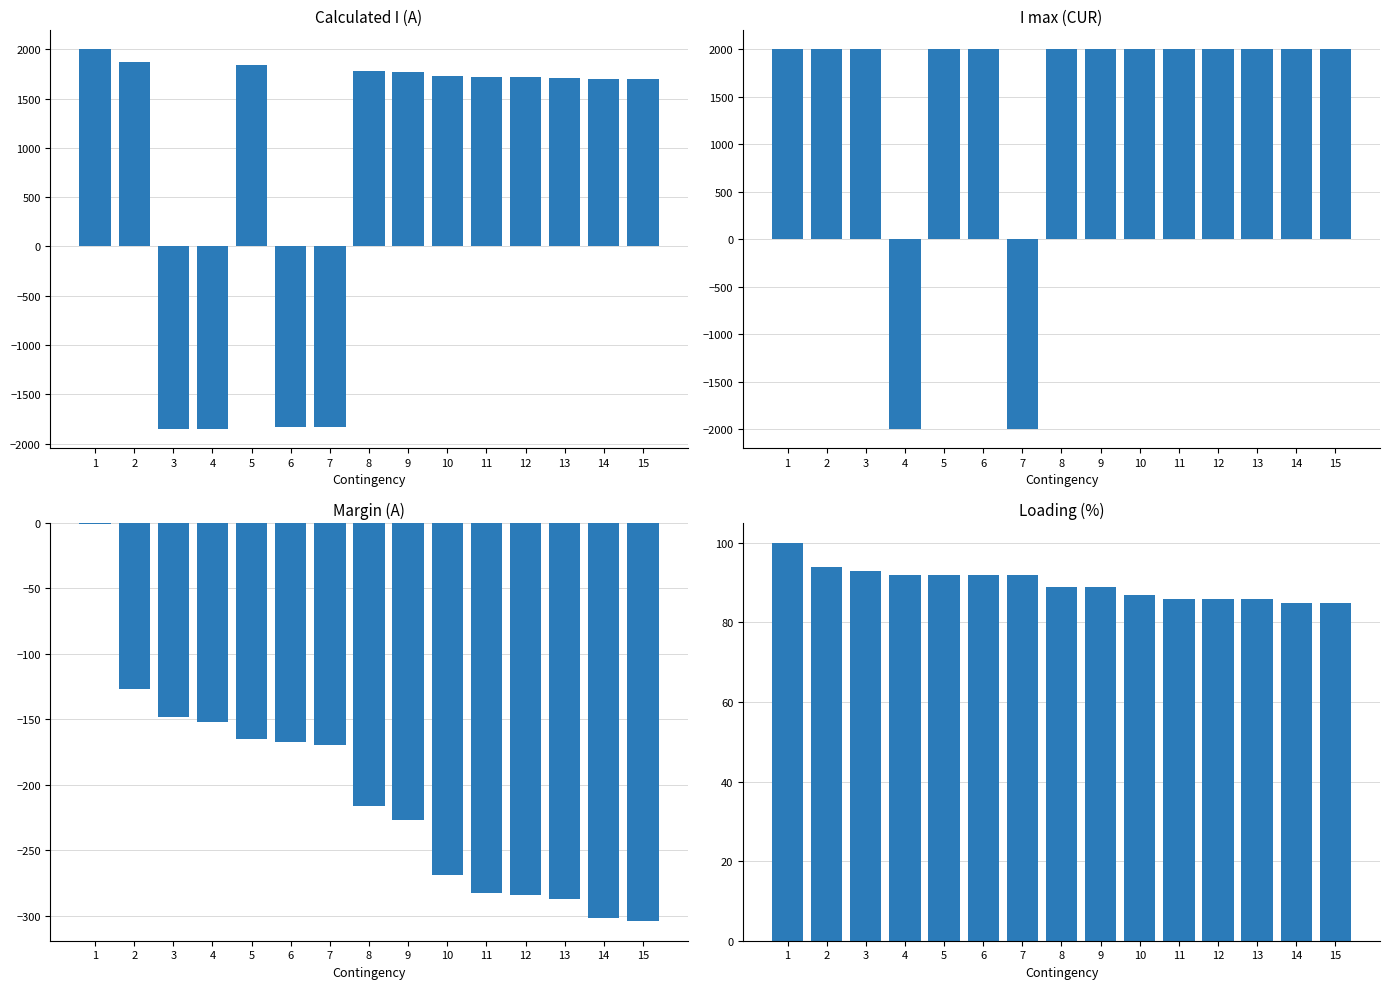

At which label is I max (CUR) closest to 0?

1